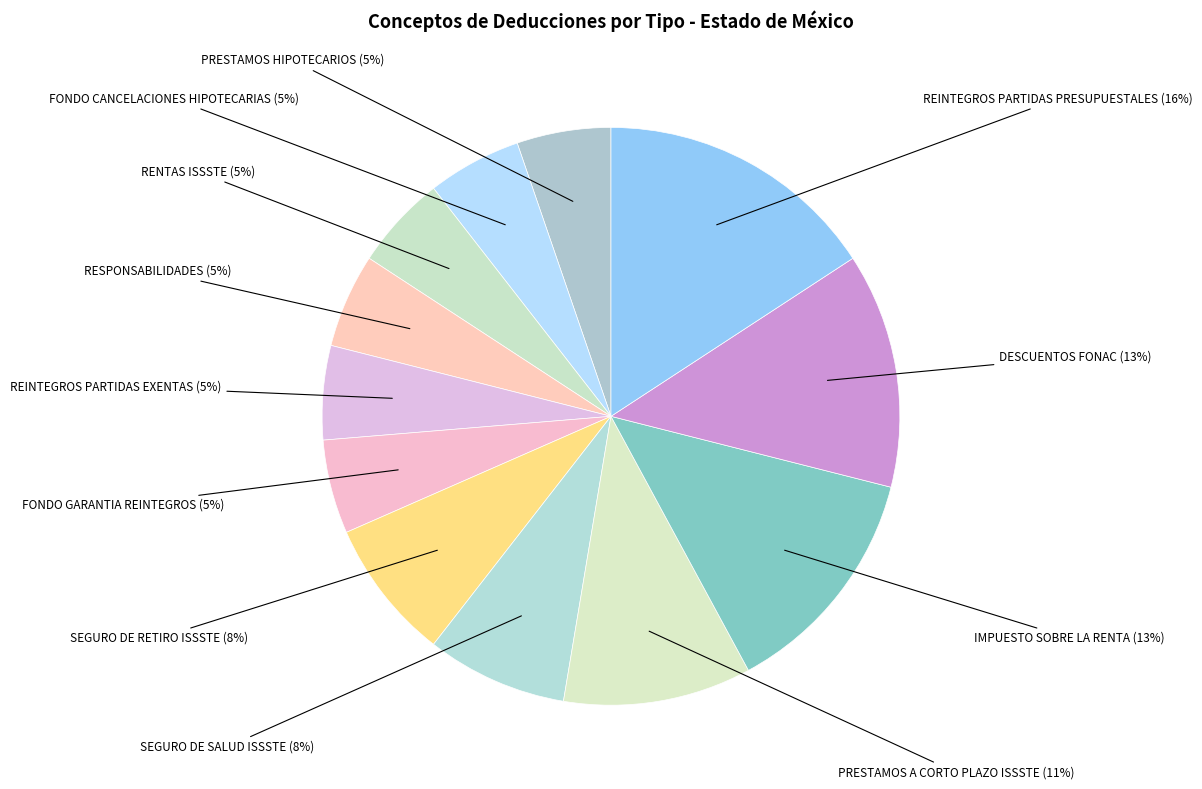

Which category has the biggest portion of the pie?

REINTEGROS PARTIDAS PRESUPUESTALES